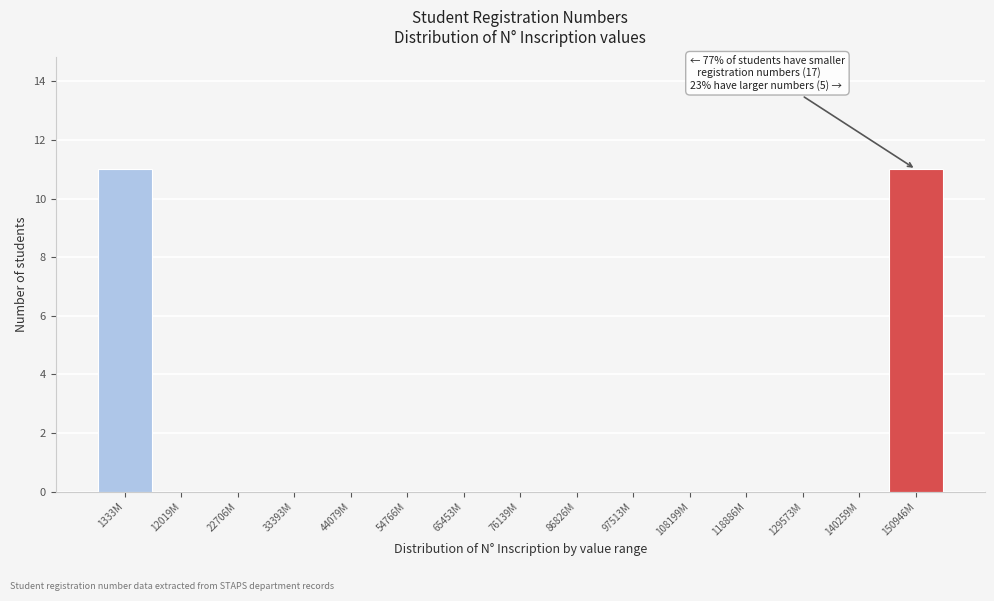

Reading left to right, list all the values displayed in this chart.

1333M=11	12019M=0	22706M=0	33393M=0	44079M=0	54766M=0	65453M=0	76139M=0	86826M=0	97513M=0	108199M=0	118886M=0	129573M=0	140259M=0	150946M=11